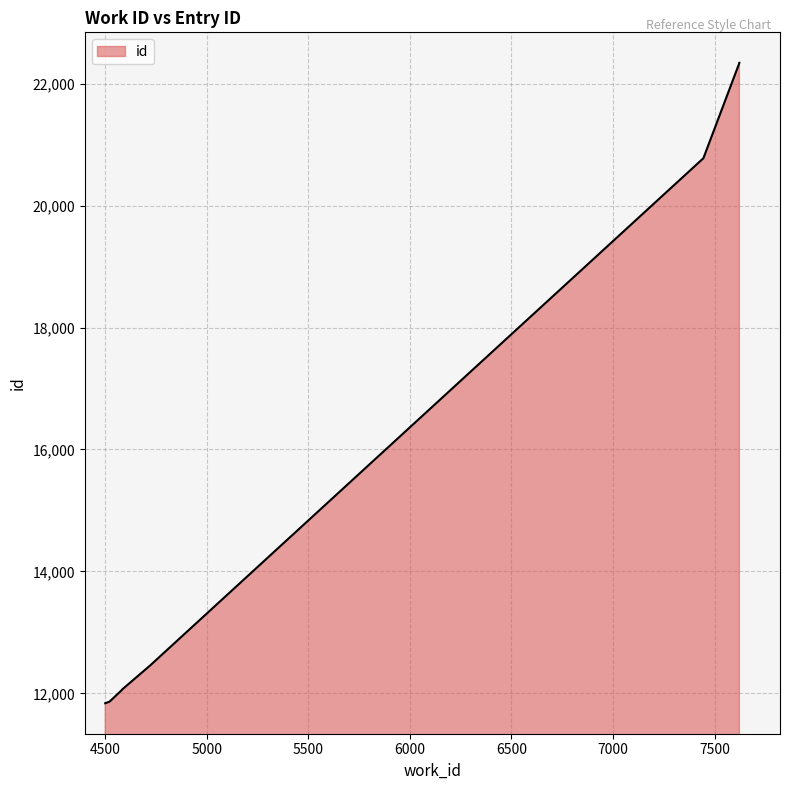

What value does the data have at 7445?

20776